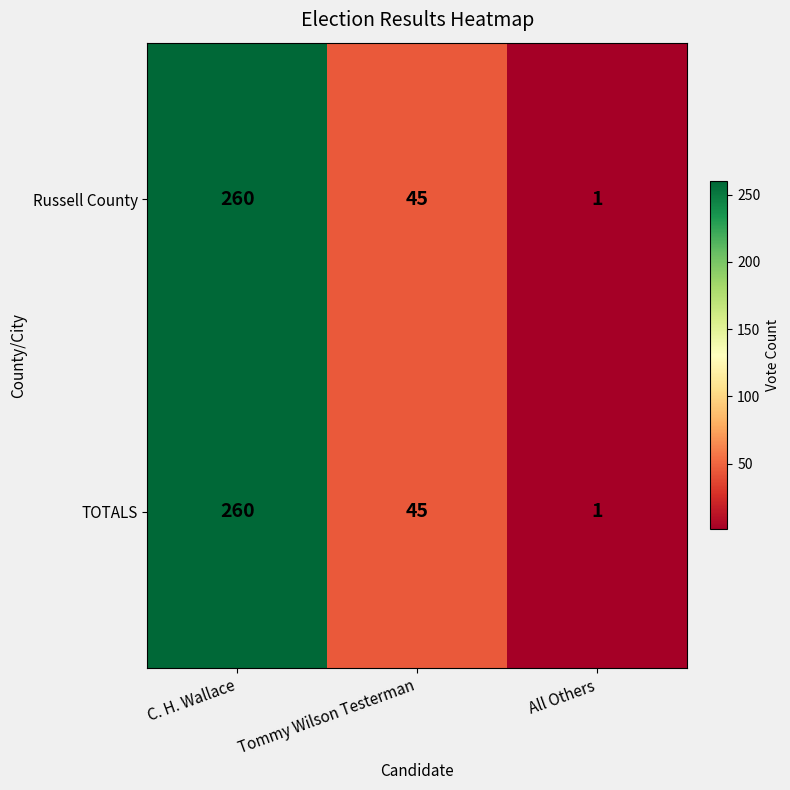

Reading left to right, what are all the values shown in this chart?

Russell County: 260	45	1
TOTALS: 260	45	1